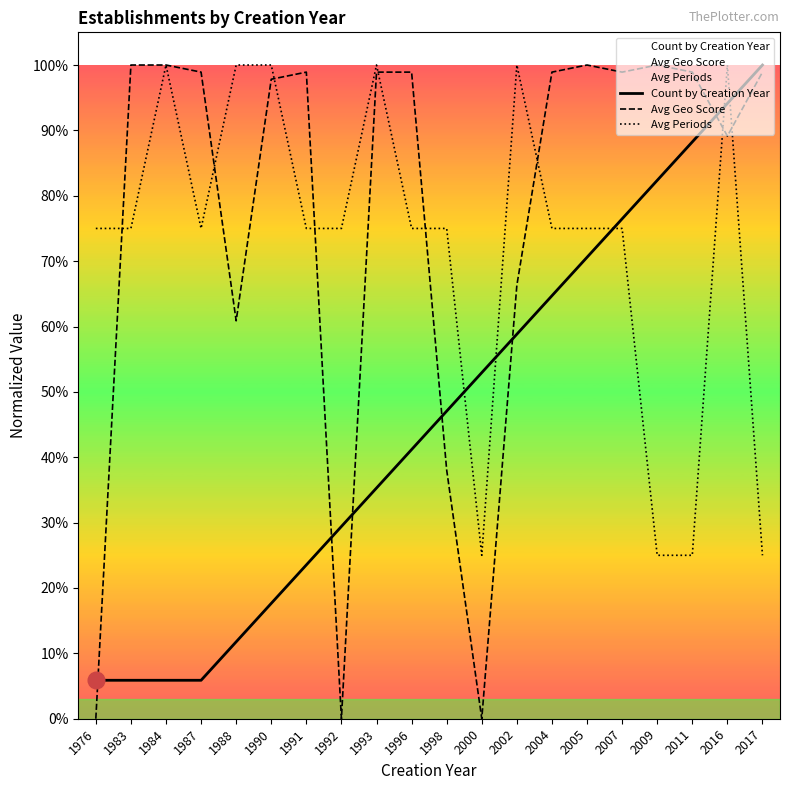

How many interior local peaks does the Avg Periods series have?

4